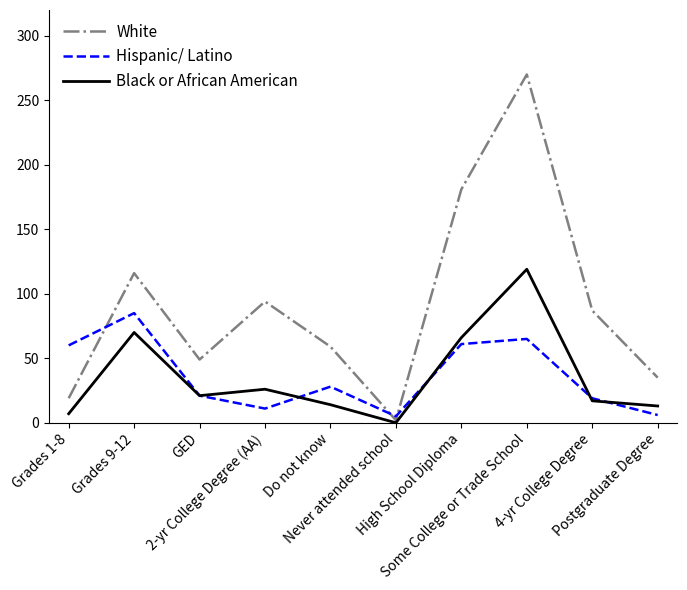

Rank the series by their maximum value, from lowest to highest.

Hispanic/ Latino, Black or African American, White